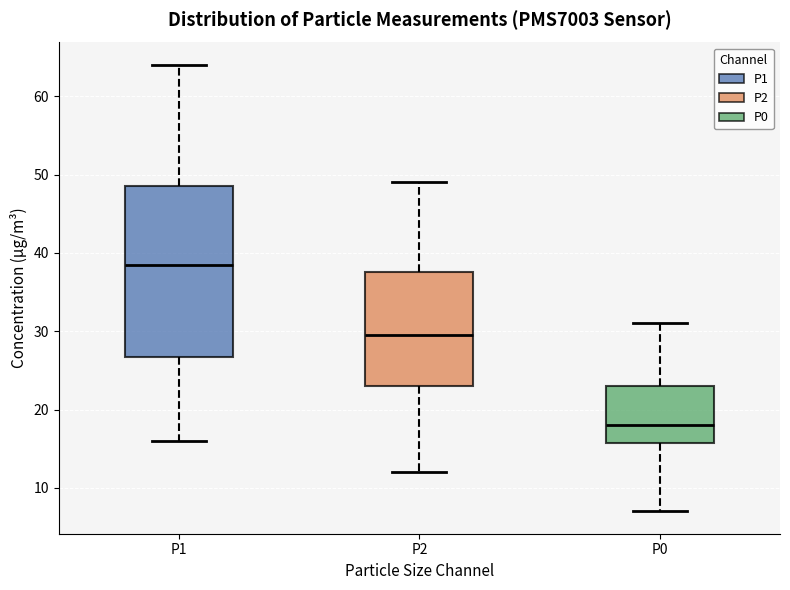

Reading left to right, read every box against the y-axis: the position of its median line, the range the box covers, and the ends of its whiskers. The values are not printed on the chart, so give them approximately, as read against the axis.

P1: median 39, box 27 to 49, whiskers 16 to 64
P2: median 30, box 23 to 38, whiskers 12 to 49
P0: median 18, box 16 to 23, whiskers 7 to 31